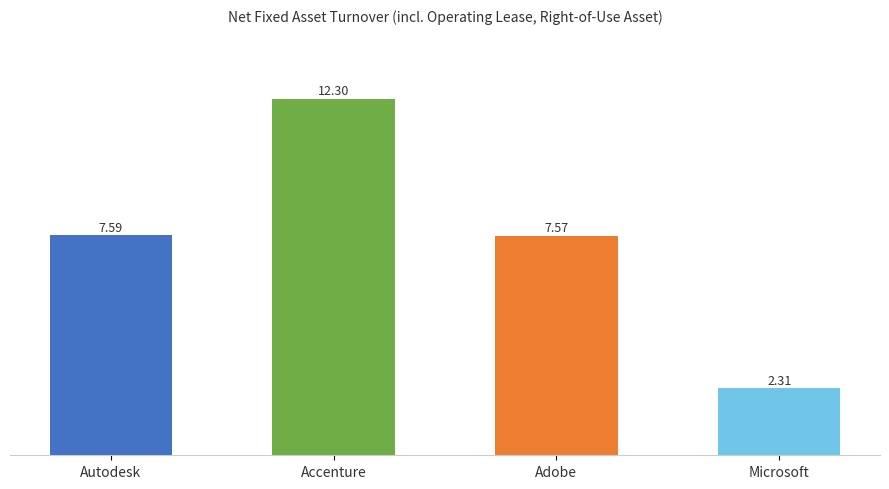

What value does the Microsoft Corp. series have at 2021-07-31?

2.3